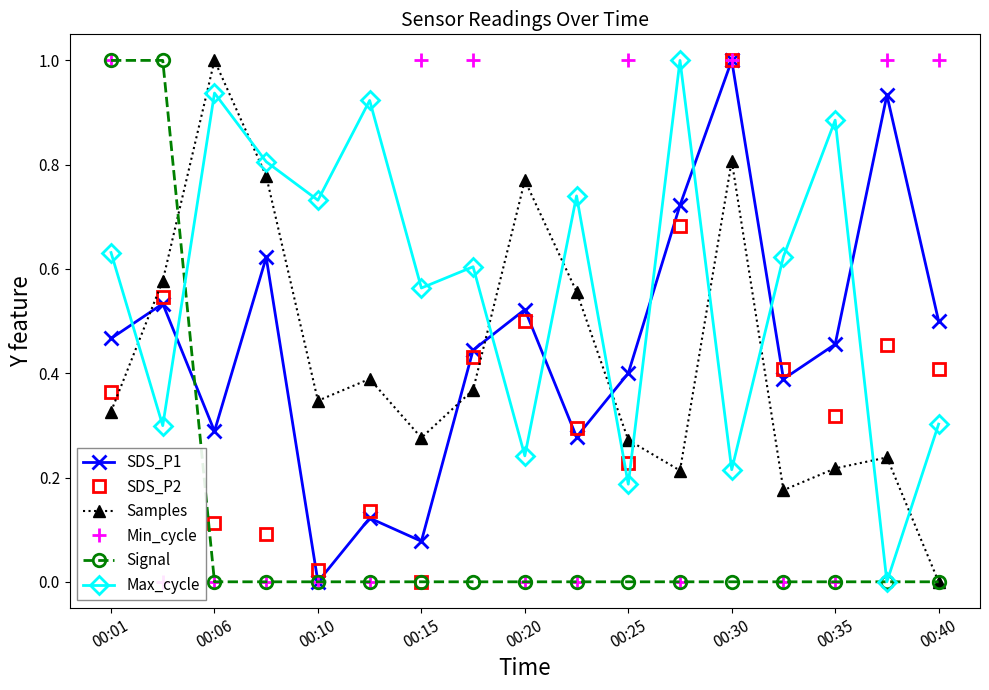

The value of Max_cycle at 00:15 is 1.2. True or false?

False